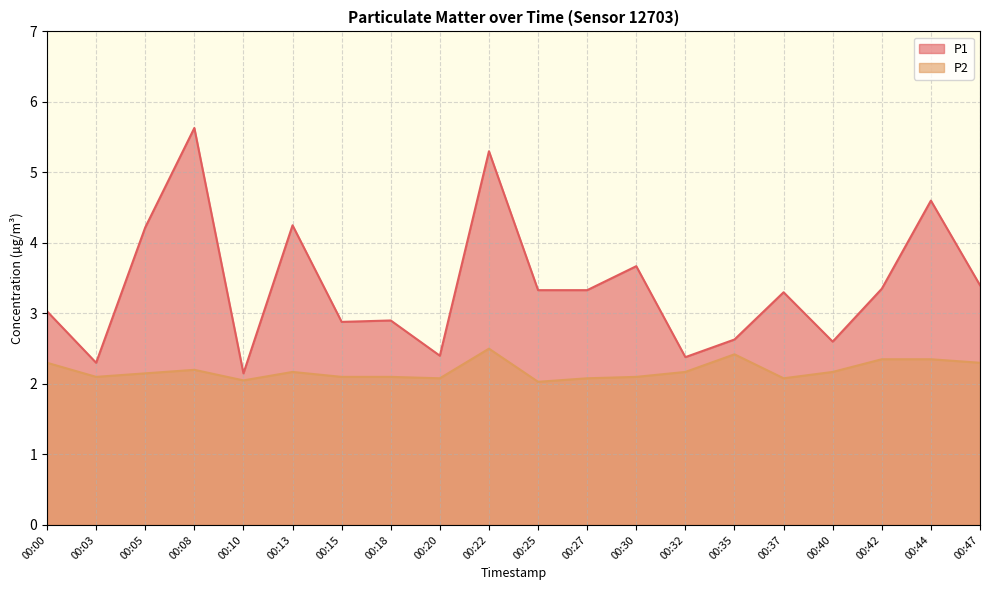

True or false: P1 and P2 cross at least once.

False